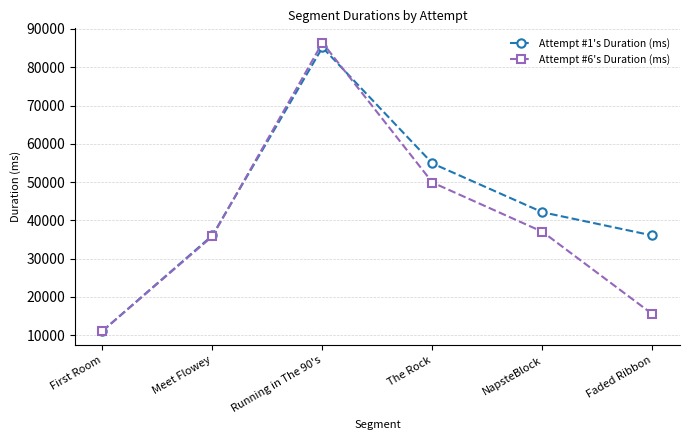

The value of Attempt #1's Duration (ms) at First Room is 17711. True or false?

False